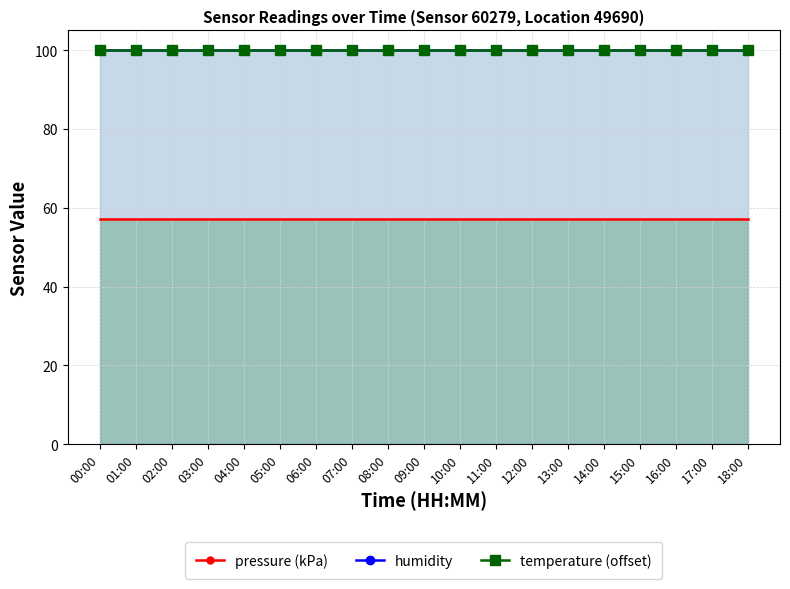

The pressure (kPa) series shows 100.2 at 06:00. True or false?

False